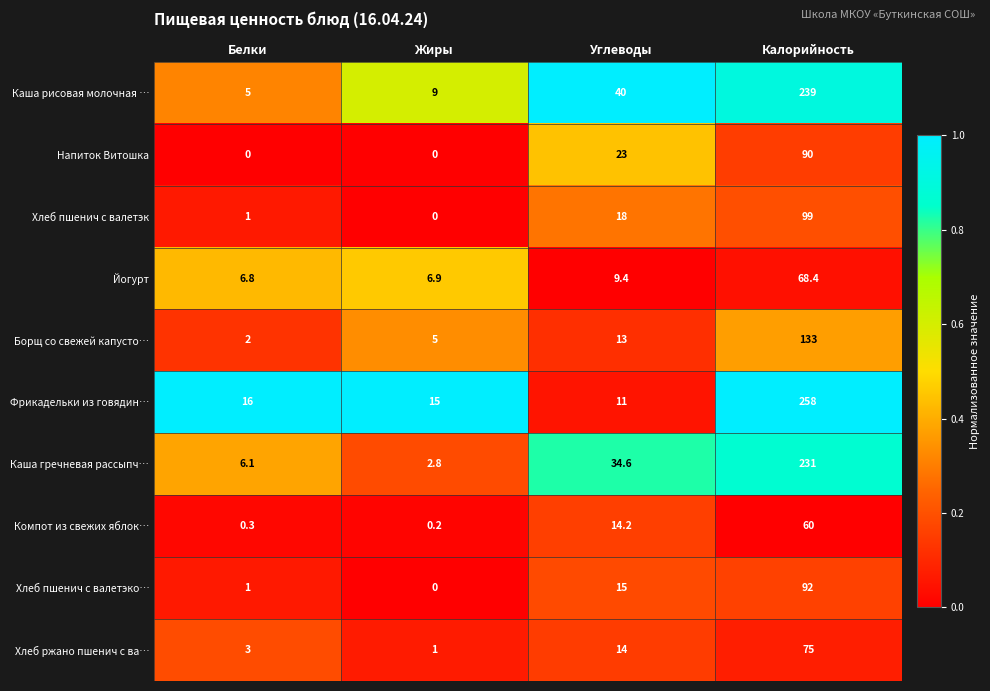

Is it true that Каша гречневая рассыпч… equals 231.0 at Калорийность?

True